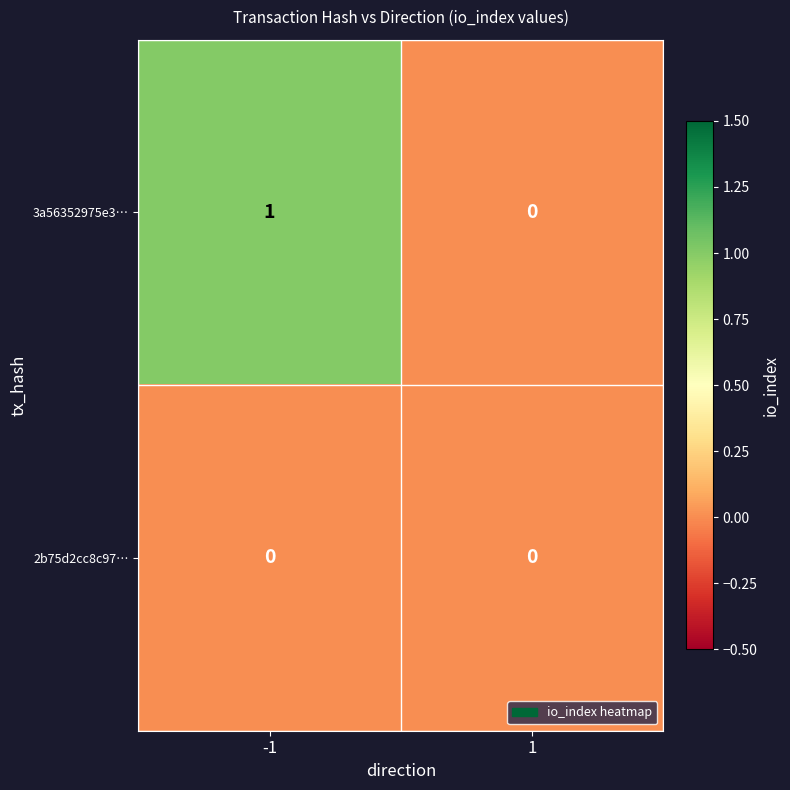

What is the spread (max minus min) of values at -1?

1